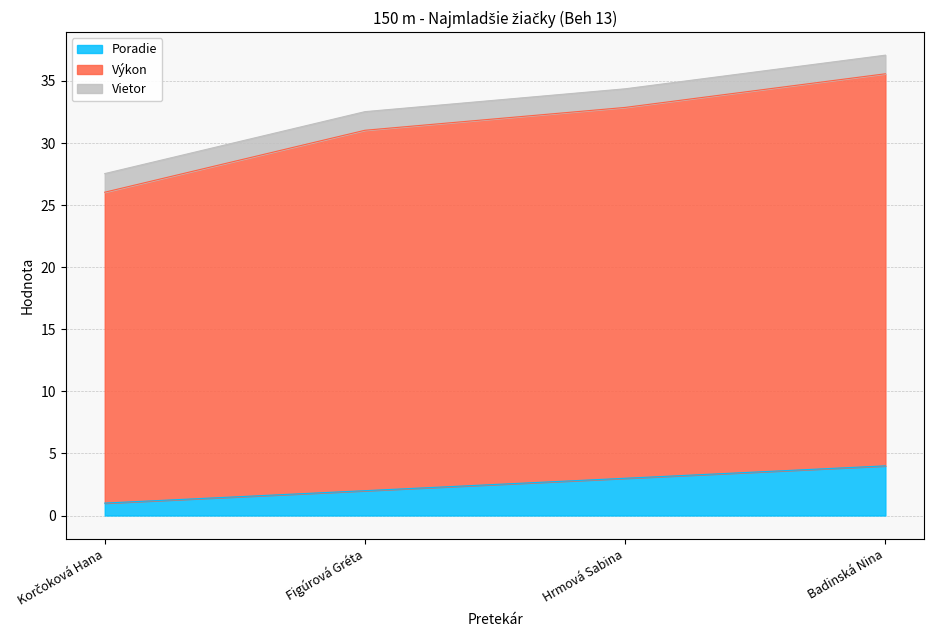

What is the difference between the second highest and minimum values in the Poradie series?

2.0